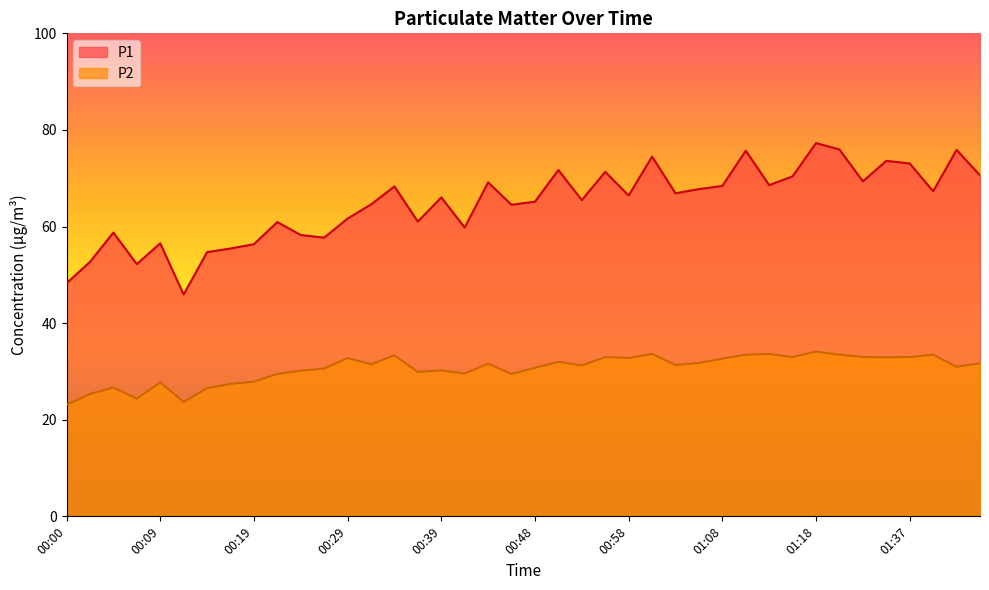

What is the difference between the highest and lowest values at 00:36?

31.1